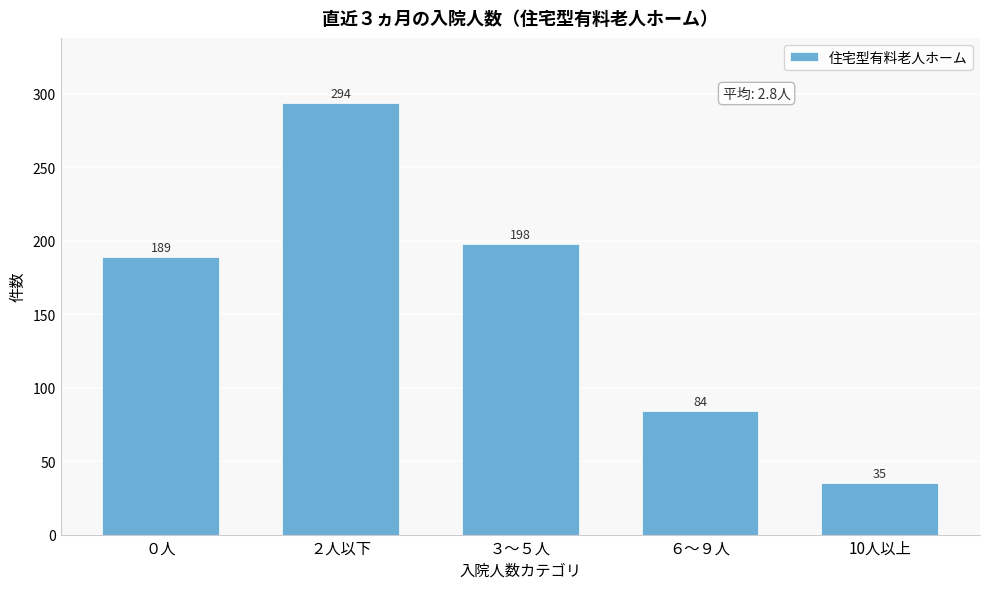

Reading left to right, list all the values displayed in this chart.

189	294	198	84	35